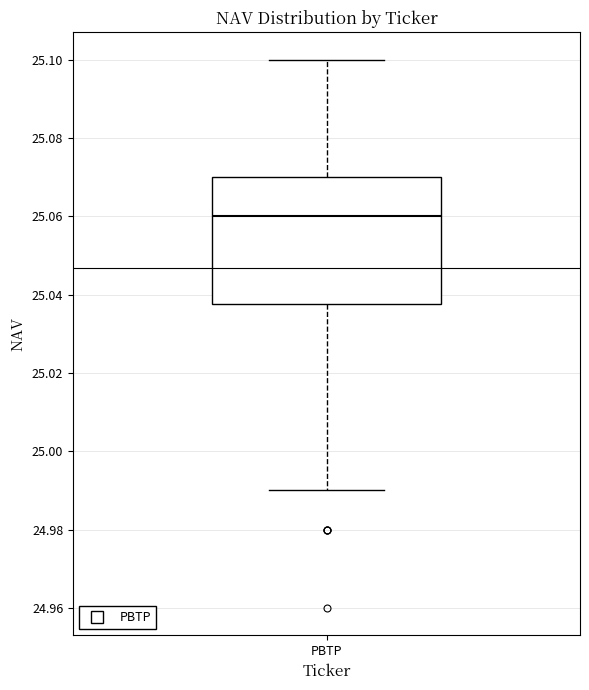

Read this box plot against the y-axis: the position of the median line, the range covered by the box, and the ends of both whiskers. The values are not printed on the chart, so give them approximately, as read against the axis.

median 25.060, box 25.038 to 25.070, whiskers 24.990 to 25.100